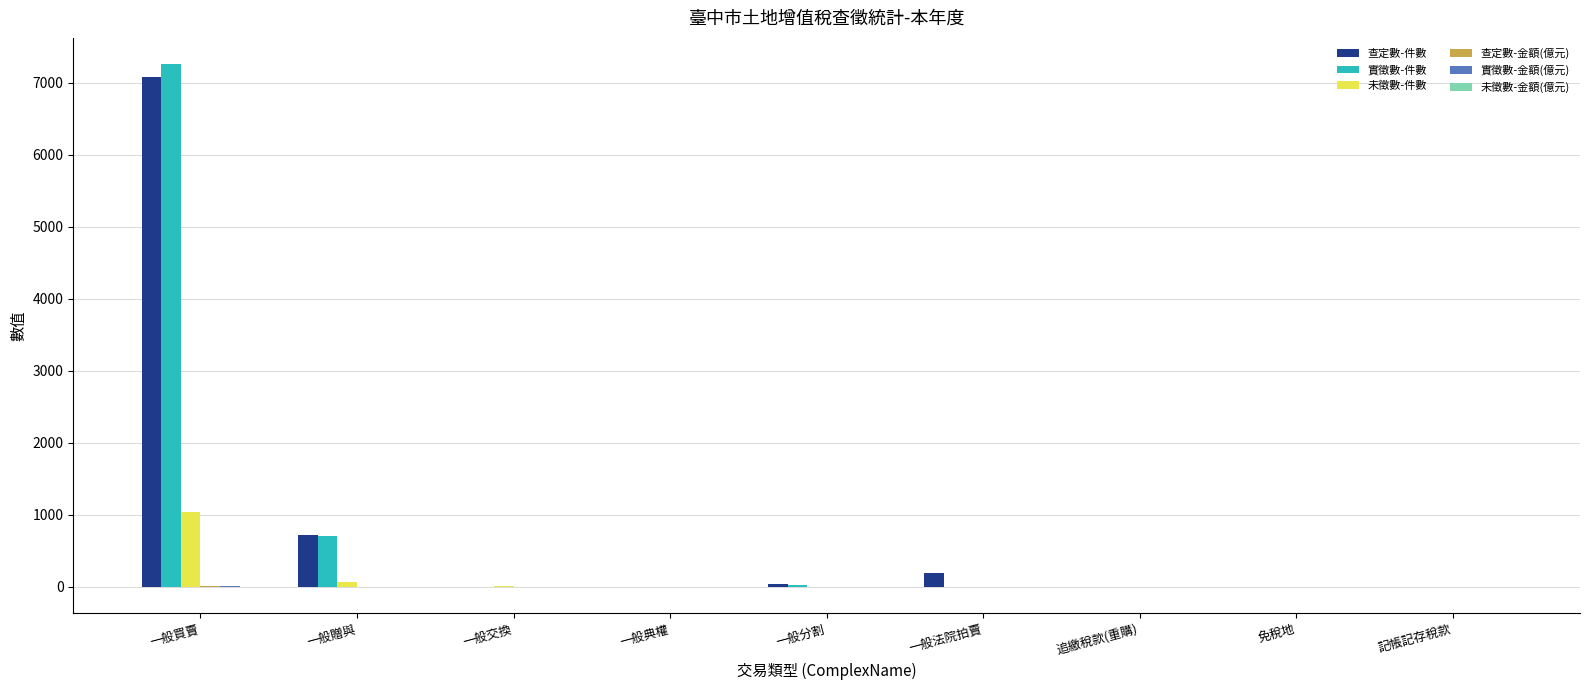

Where does the 實徵數-件數 series first go above 0?

一般買賣